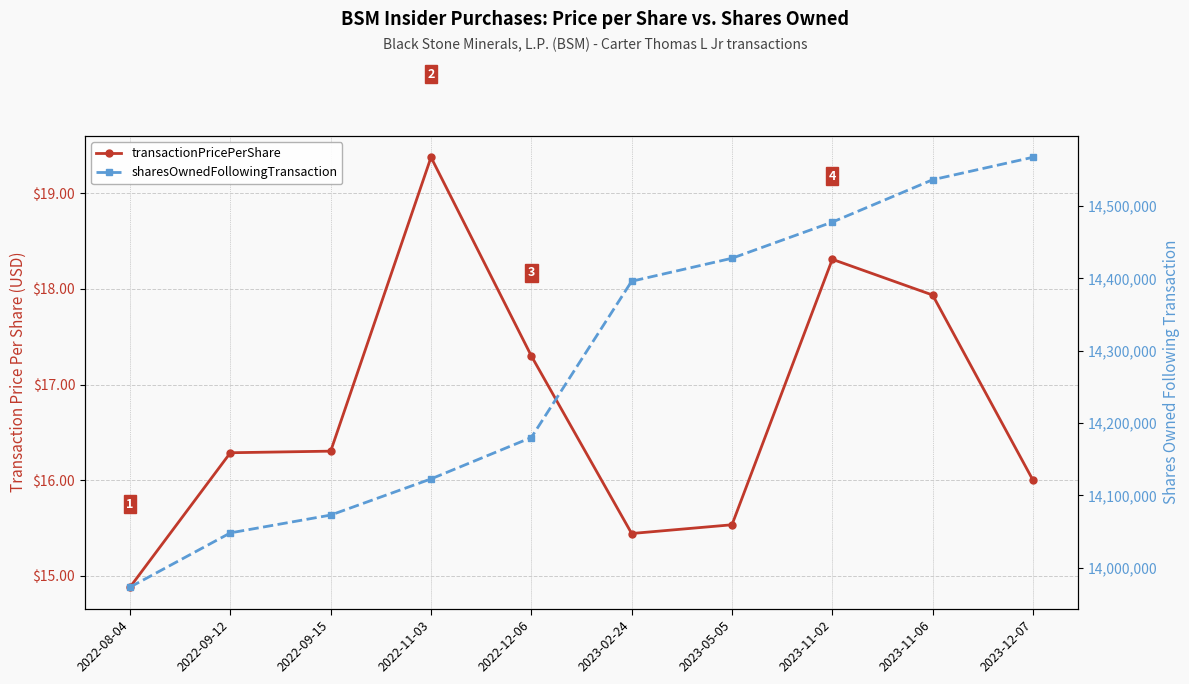

Reading right to left, what are all the values shown in this chart?

transactionPricePerShare: 2023-12-07=16.0	2023-11-06=17.9	2023-11-02=18.3	2023-05-05=15.5	2023-02-24=15.4	2022-12-06=17.3	2022-11-03=19.4	2022-09-15=16.3	2022-09-12=16.3	2022-08-04=14.9
sharesOwnedFollowingTransaction: 2023-12-07=14567466.0	2023-11-06=14536391.0	2023-11-02=14477814.0	2023-05-05=14427814.0	2023-02-24=14396014.0	2022-12-06=14179908.0	2022-11-03=14122666.0	2022-09-15=14072666.0	2022-09-12=14048035.0	2022-08-04=13973035.0